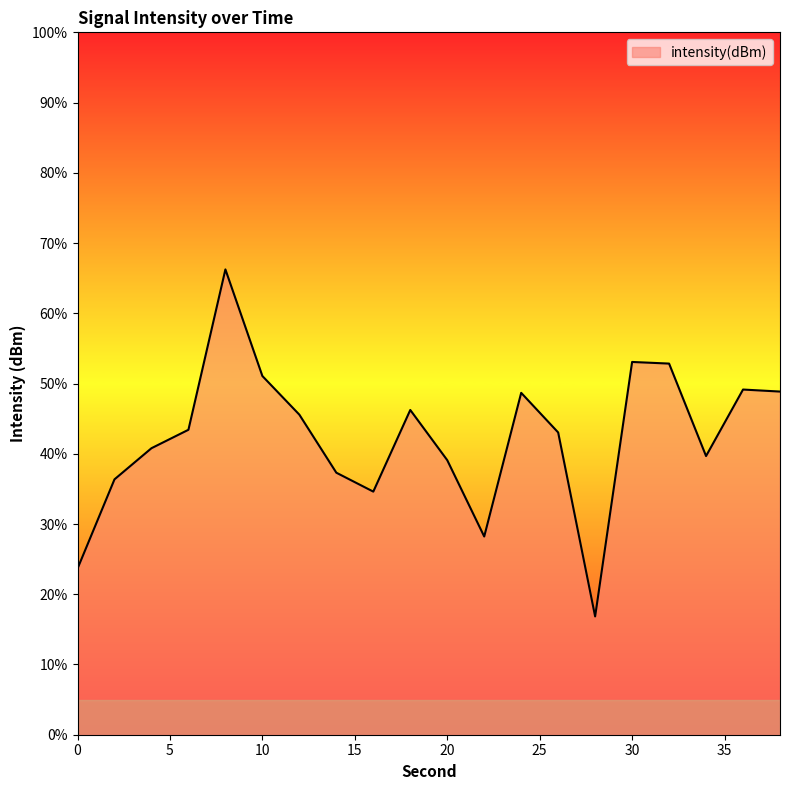

What is the difference between the maximum and minimum values?

49.4